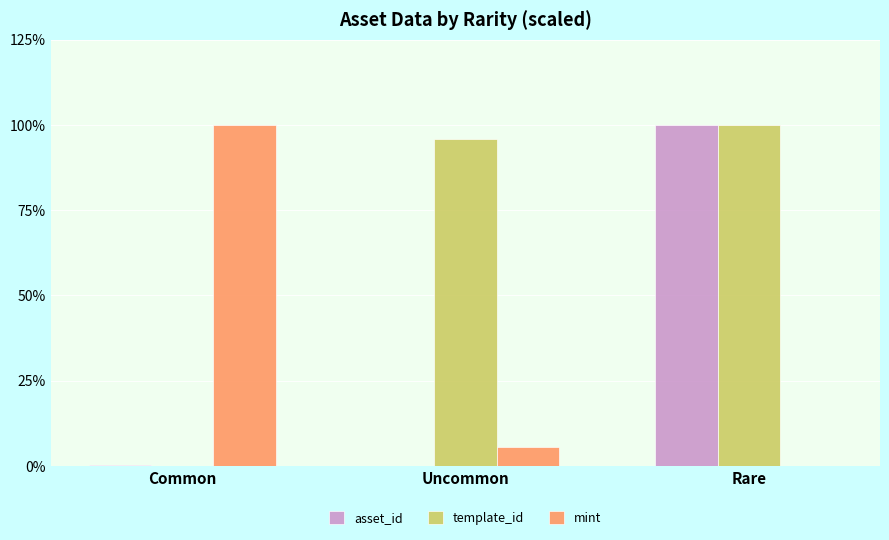

How many groups of bars are there?

3